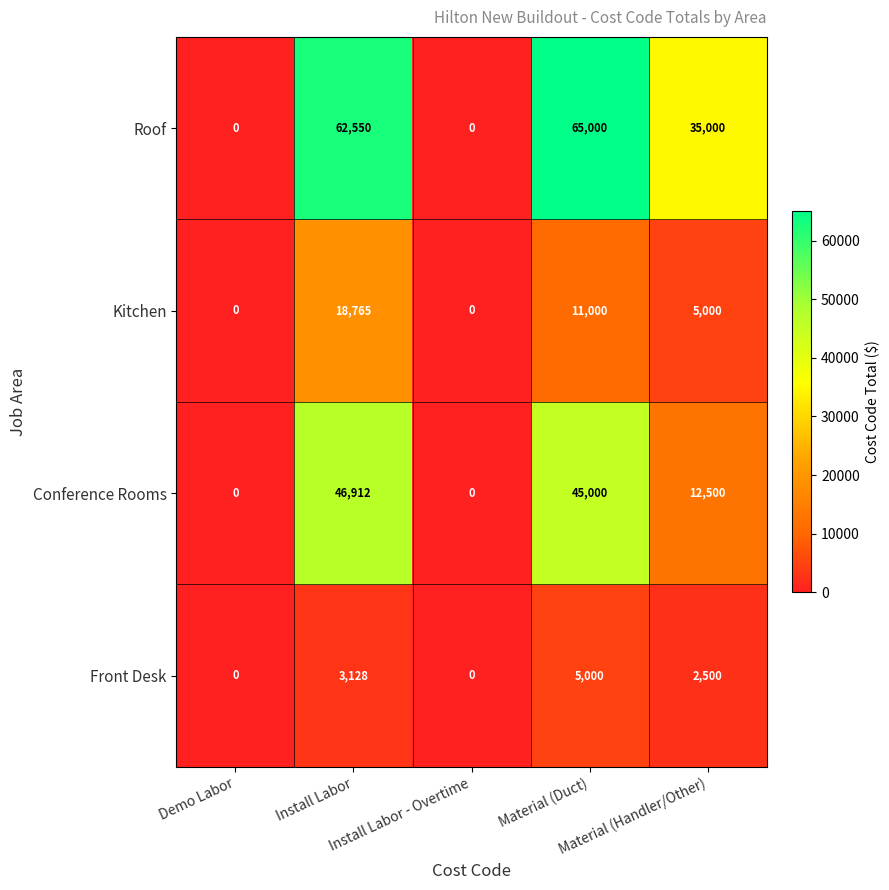

List the series in order of their peak value, highest first.

Roof, Conference Rooms, Kitchen, Front Desk